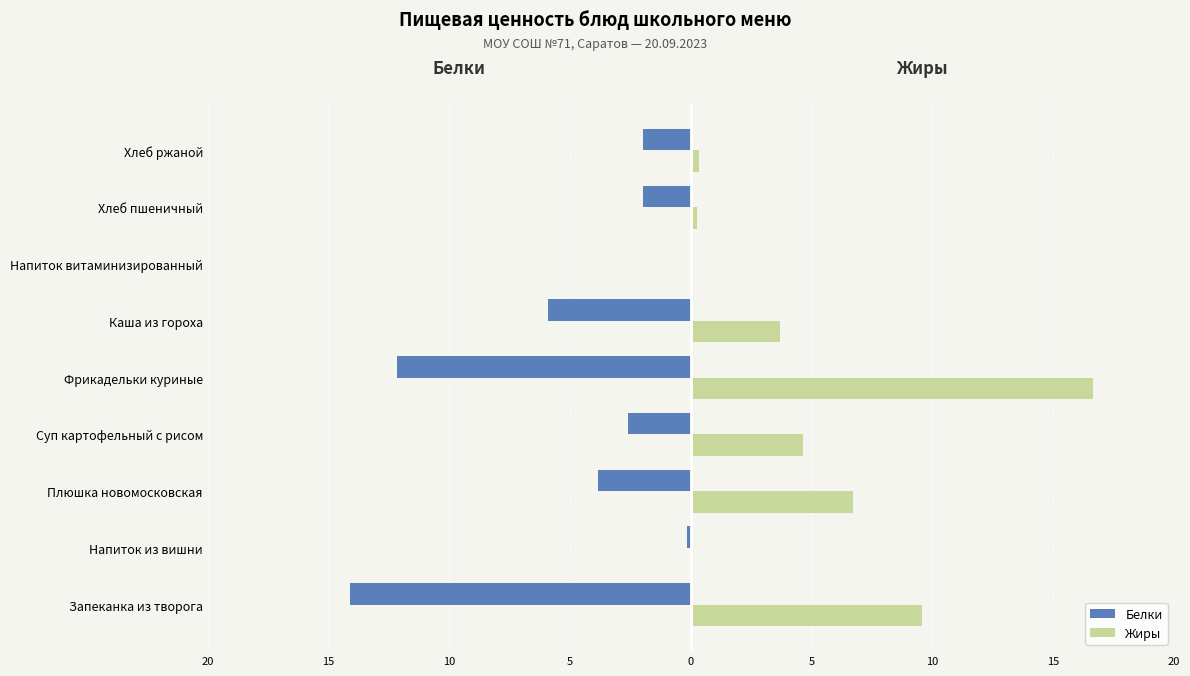

What is the maximum value shown in the chart?

16.7